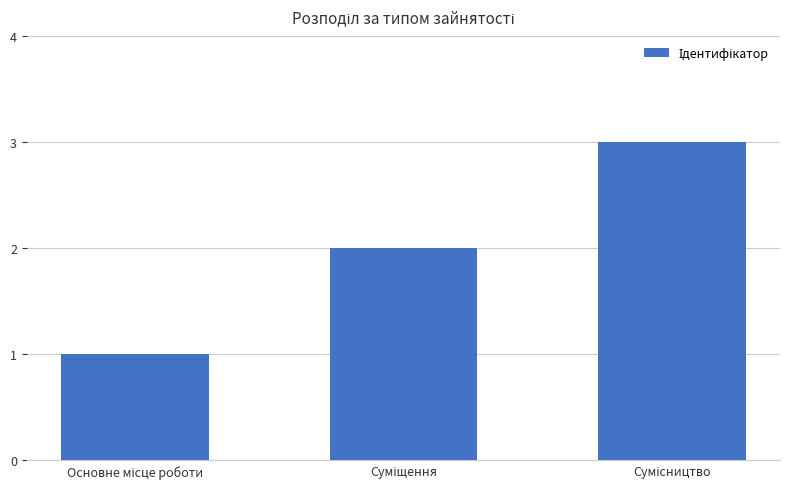

What is the sum of all values?

6